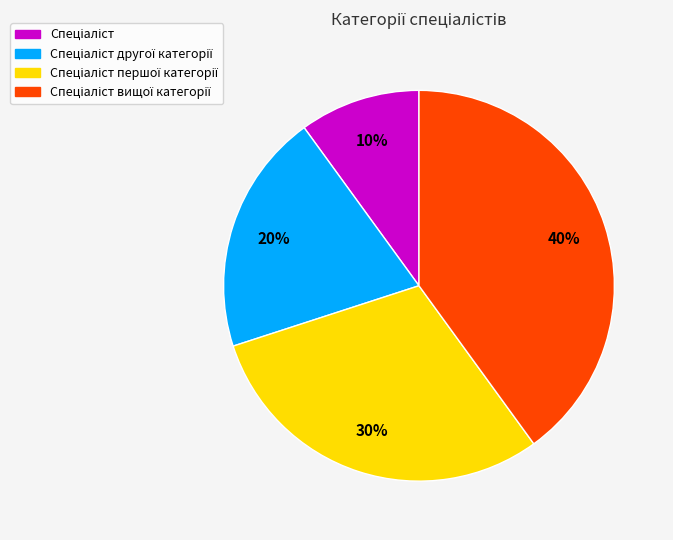

How many slices are in this pie chart?

4